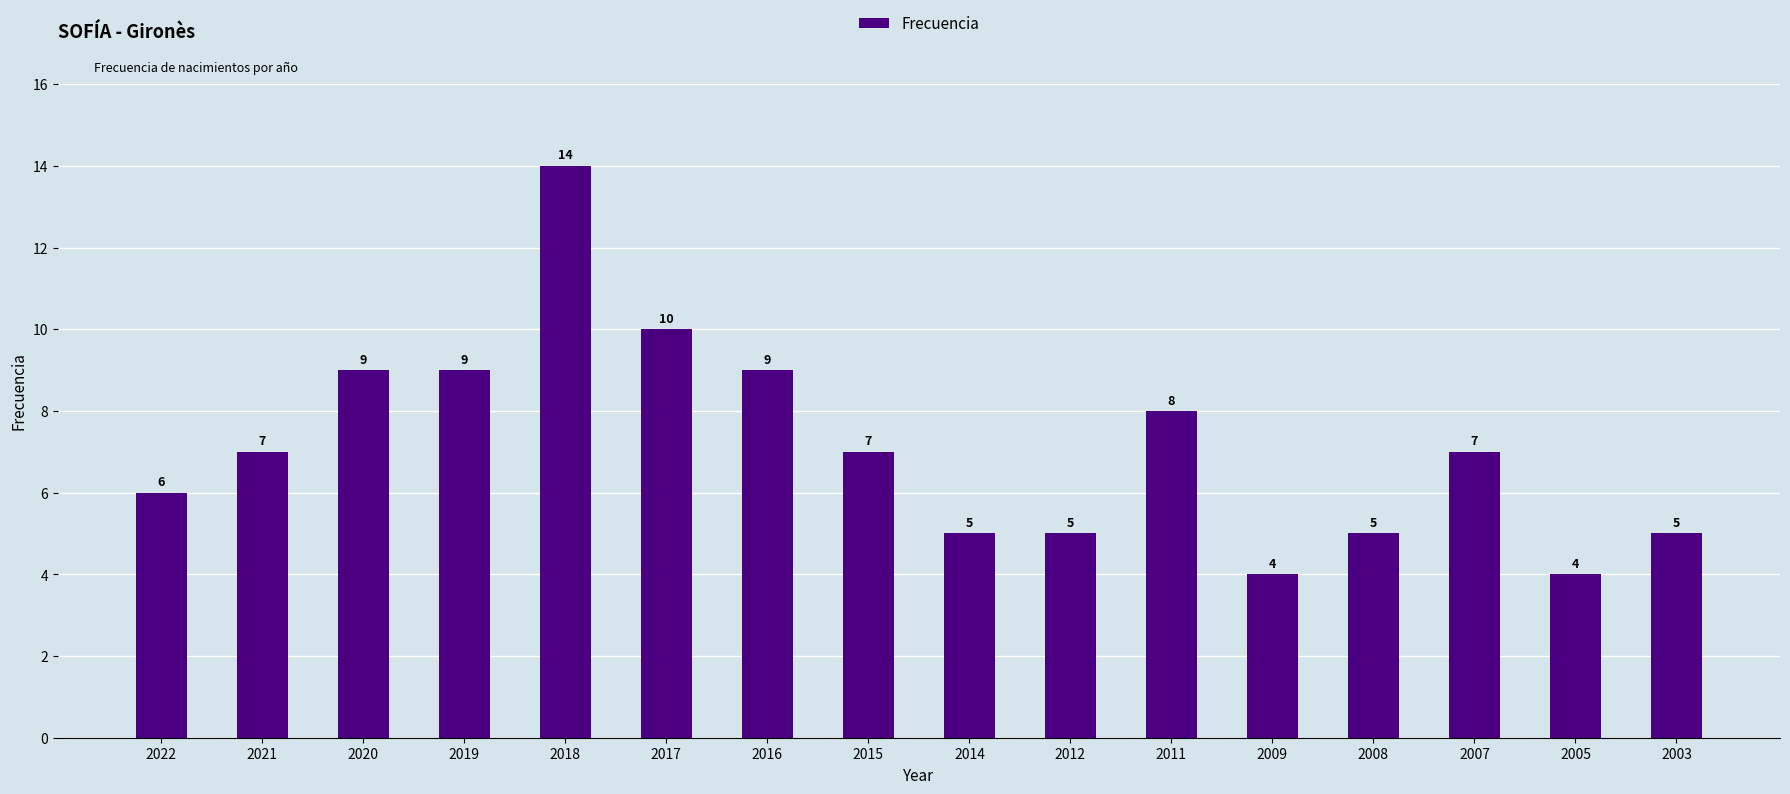

Reading left to right, list all the values displayed in this chart.

6	7	9	9	14	10	9	7	5	5	8	4	5	7	4	5